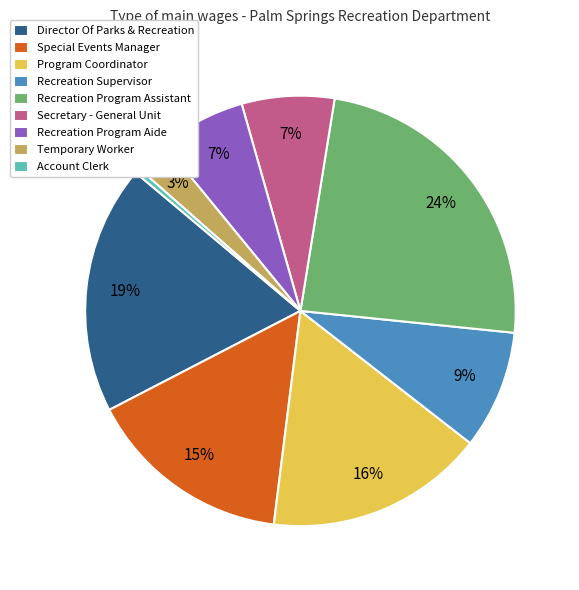

To the nearest percent, what portion does Recreation Program Assistant represent?

24%